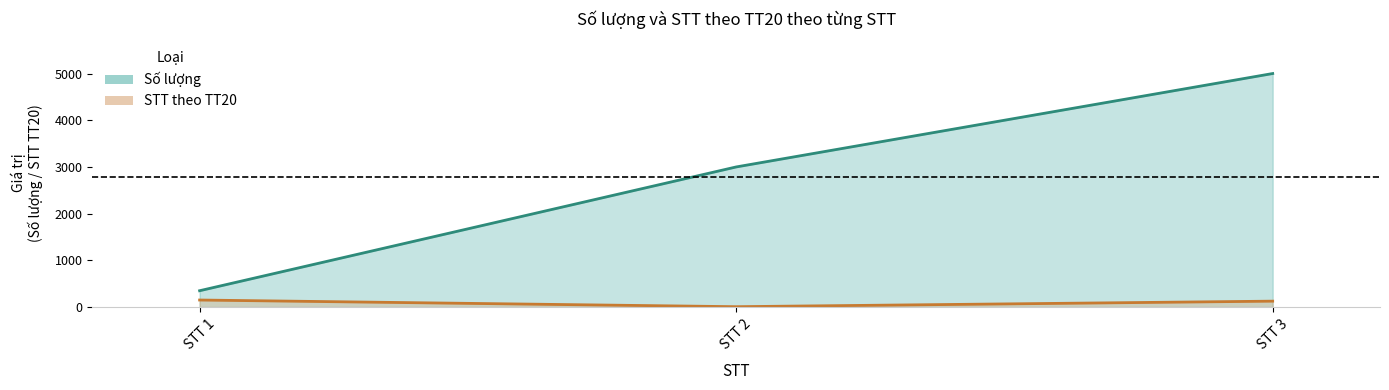

Reading left to right, extract all data points from this chart.

STT_TT20: 151	8	127
So_luong: 350	3000	5000